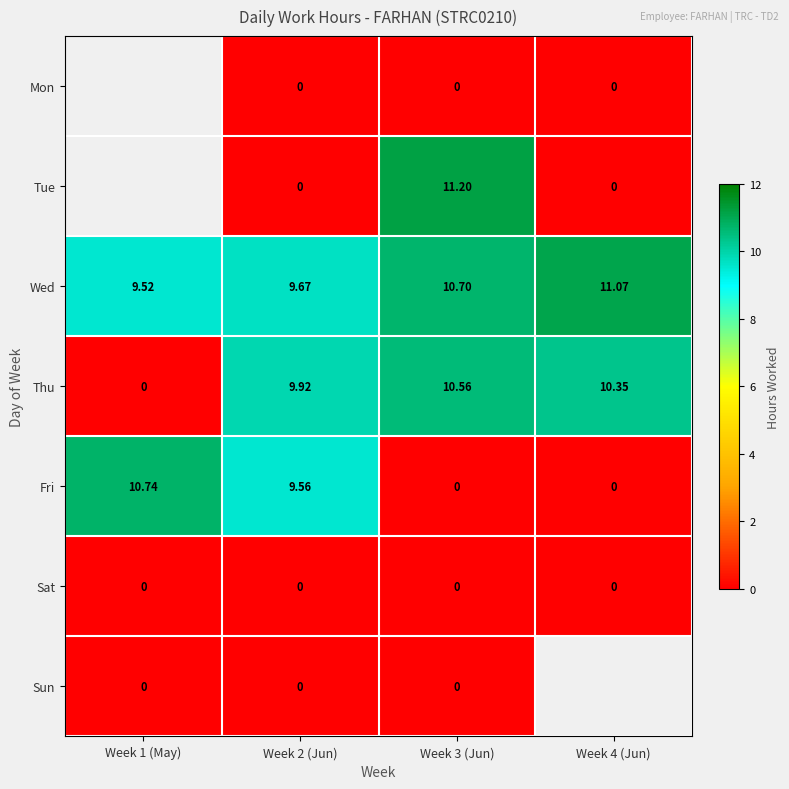

List the labels in order of Wed value, largest first.

Week 4 (Jun), Week 3 (Jun), Week 2 (Jun), Week 1 (May)